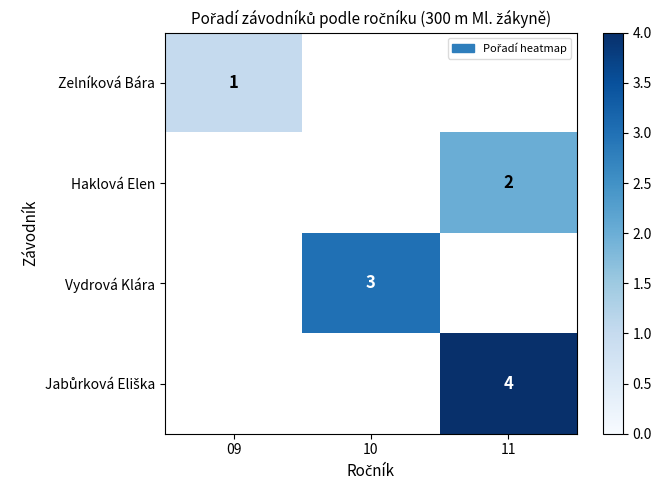

Is it true that Zelníková Bára equals 1 at 09?

True